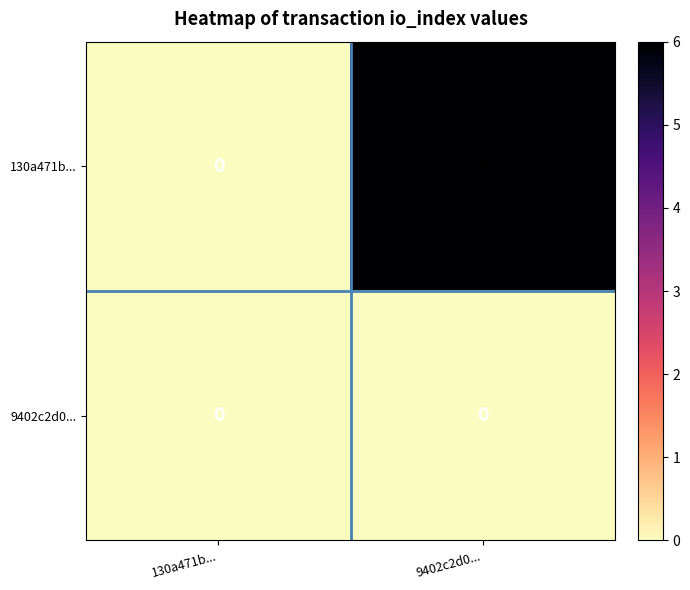

Reading right to left, transcribe all the data shown in this chart.

130a471b...: 6	0
9402c2d0...: 0	0